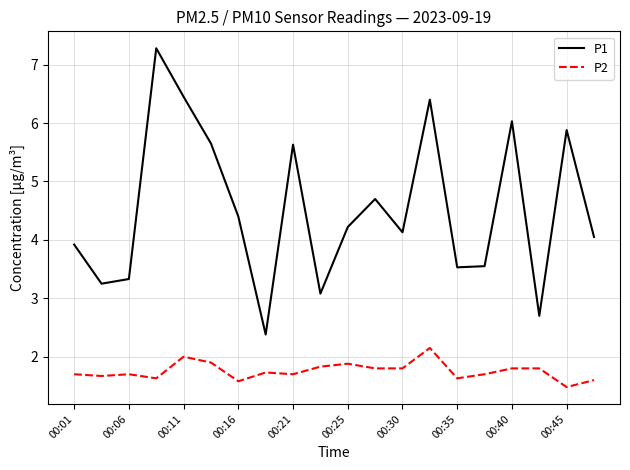

What is the greatest value displayed?

7.3